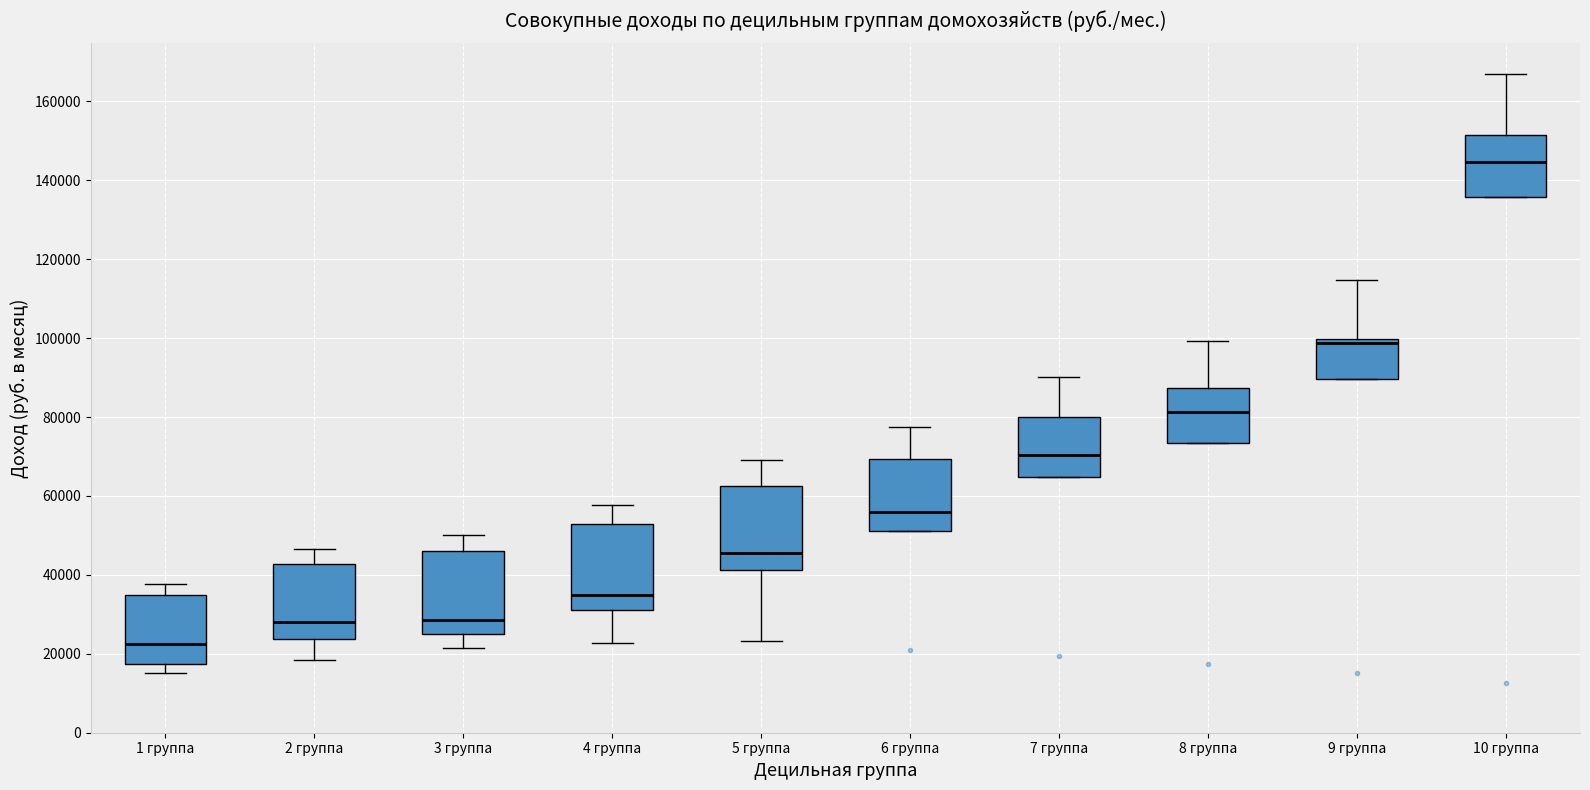

Reading left to right, read every box against the y-axis: the position of its median line, the range the box covers, and the ends of its whiskers. The values are not printed on the chart, so give them approximately, as read against the axis.

1 группа: median 22000, box 18000 to 36000, whiskers 16000 to 38000
2 группа: median 28000, box 24000 to 42000, whiskers 18000 to 46000
3 группа: median 28000, box 24000 to 46000, whiskers 22000 to 50000
4 группа: median 34000, box 32000 to 52000, whiskers 22000 to 58000
5 группа: median 46000, box 42000 to 62000, whiskers 24000 to 70000
6 группа: median 56000, box 52000 to 70000, whiskers 52000 to 78000
7 группа: median 70000, box 64000 to 80000, whiskers 64000 to 90000
8 группа: median 82000, box 74000 to 88000, whiskers 74000 to 100000
9 группа: median 98000, box 90000 to 100000, whiskers 90000 to 114000
10 группа: median 144000, box 136000 to 152000, whiskers 136000 to 166000